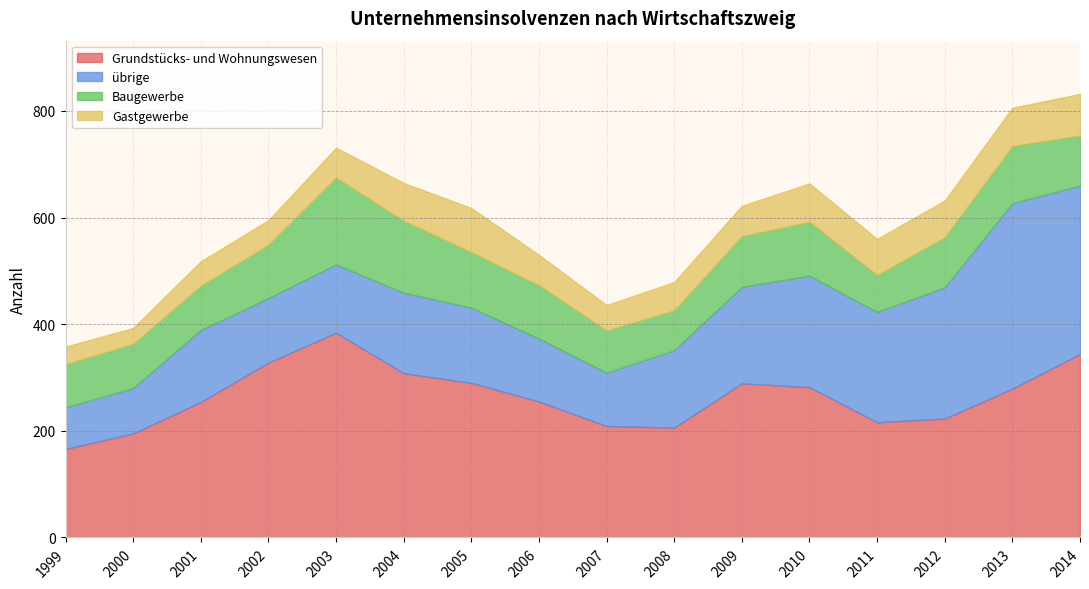

What is the minimum value shown in the chart?

30